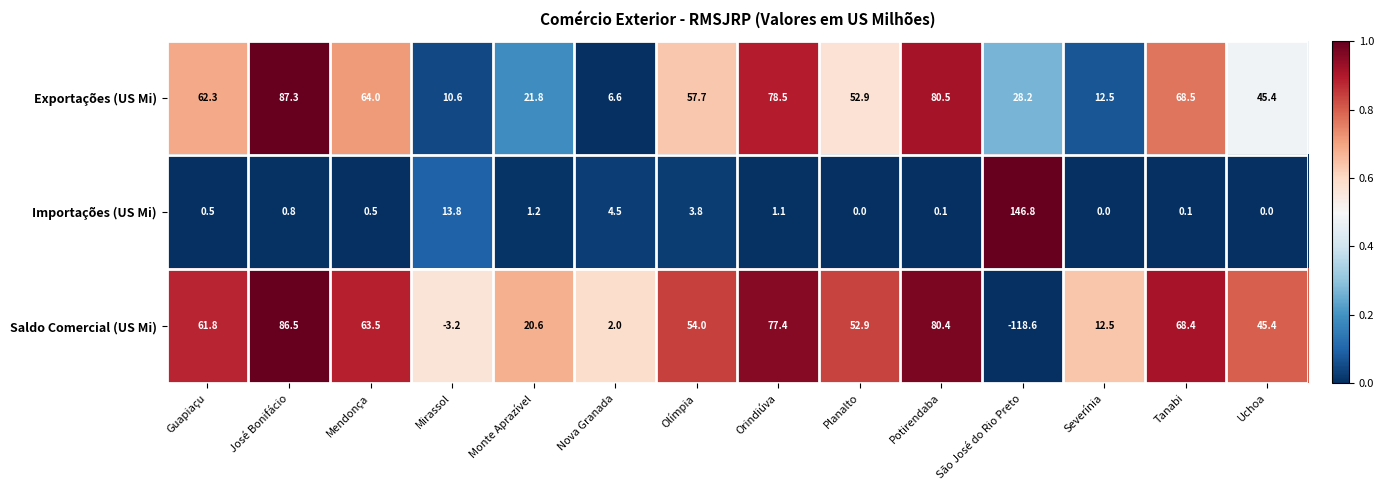

How many positive values does the Saldo Comercial (US Mi) series have?

12